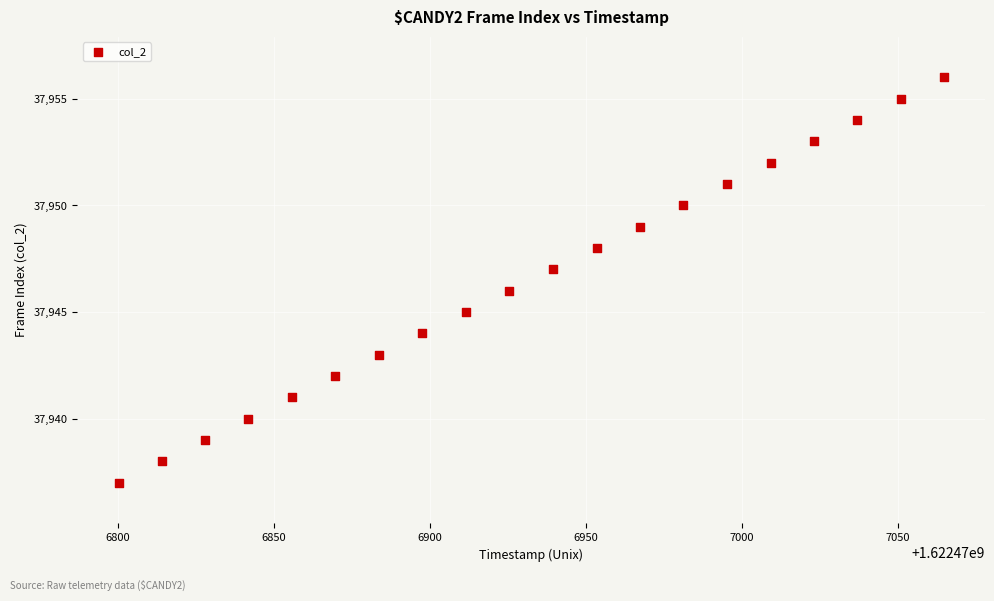

What is the range of Y values (max minus min)?

19